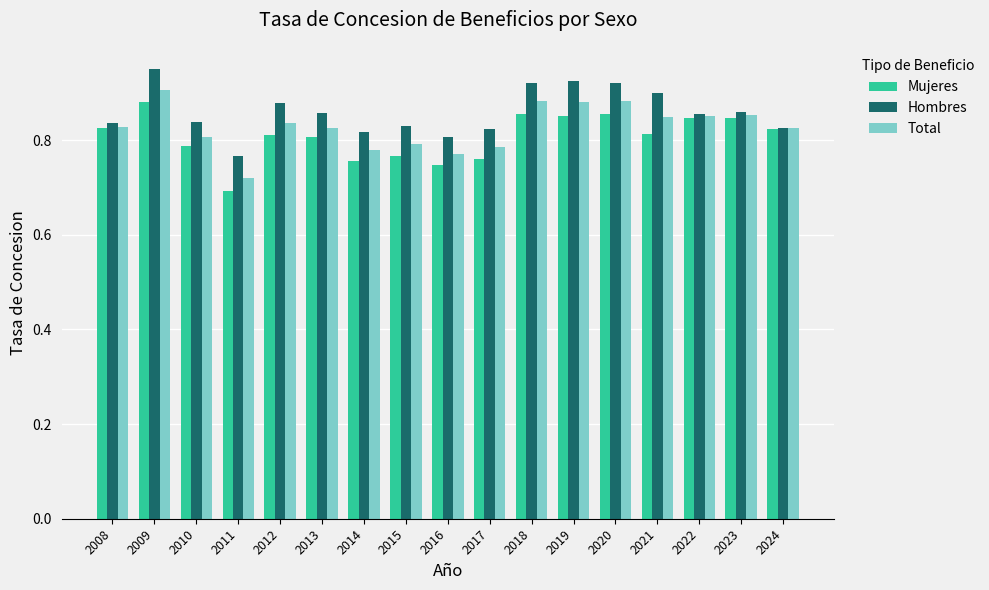

At which category is the sum across all series the highest?

2009